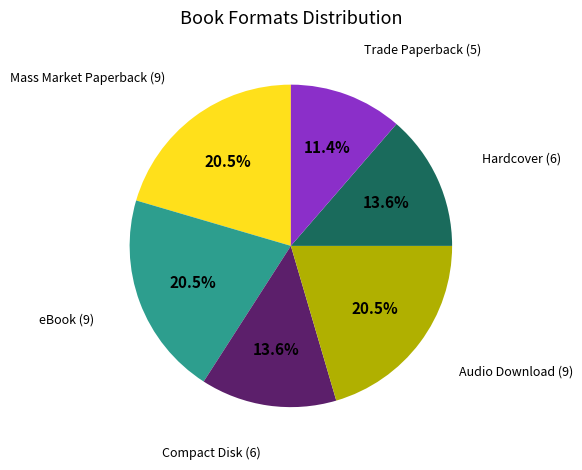

How many slices are in this pie chart?

6